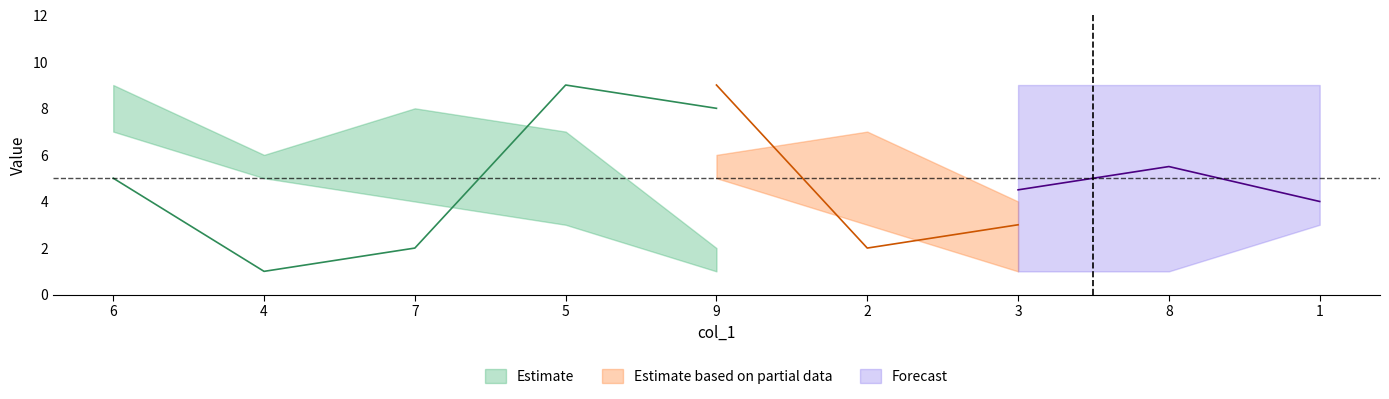

What is the label of the 6th point from the left?

2